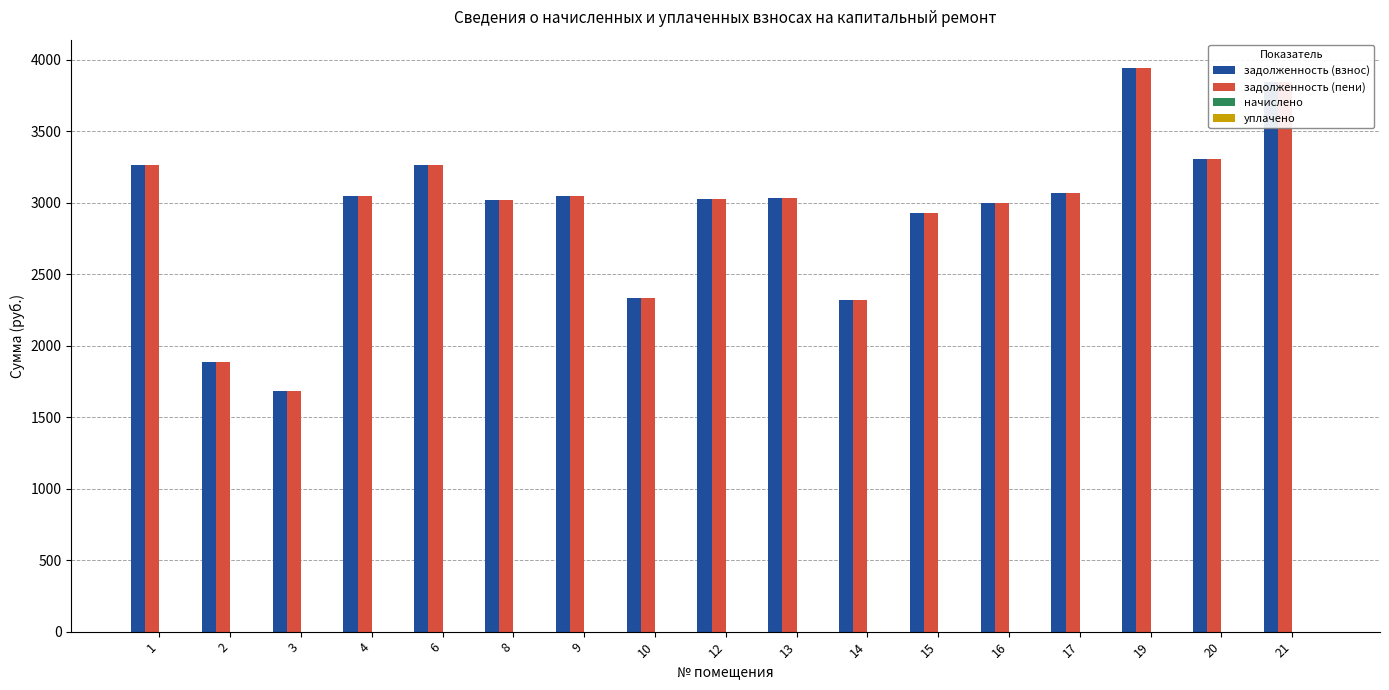

What is the total value across all series at 17?

6130.3